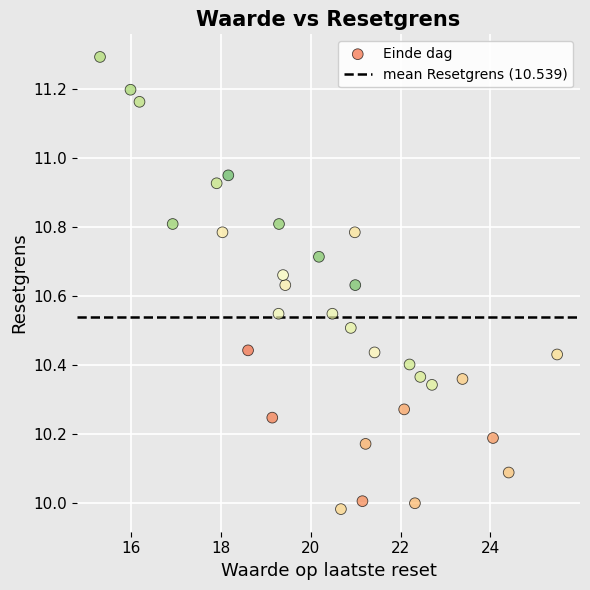

What is the range of Y values (max minus min)?

1.3